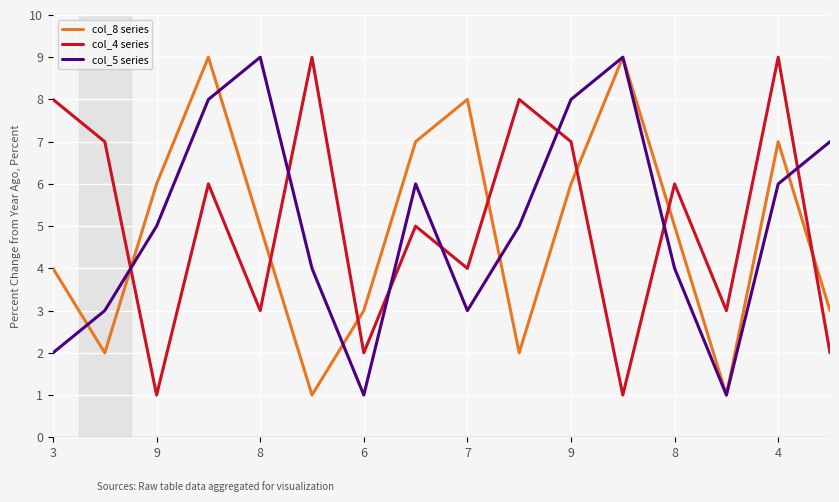

After their last crossing, which series has the higher values: col_5 series or col_4 series?

col_5 series